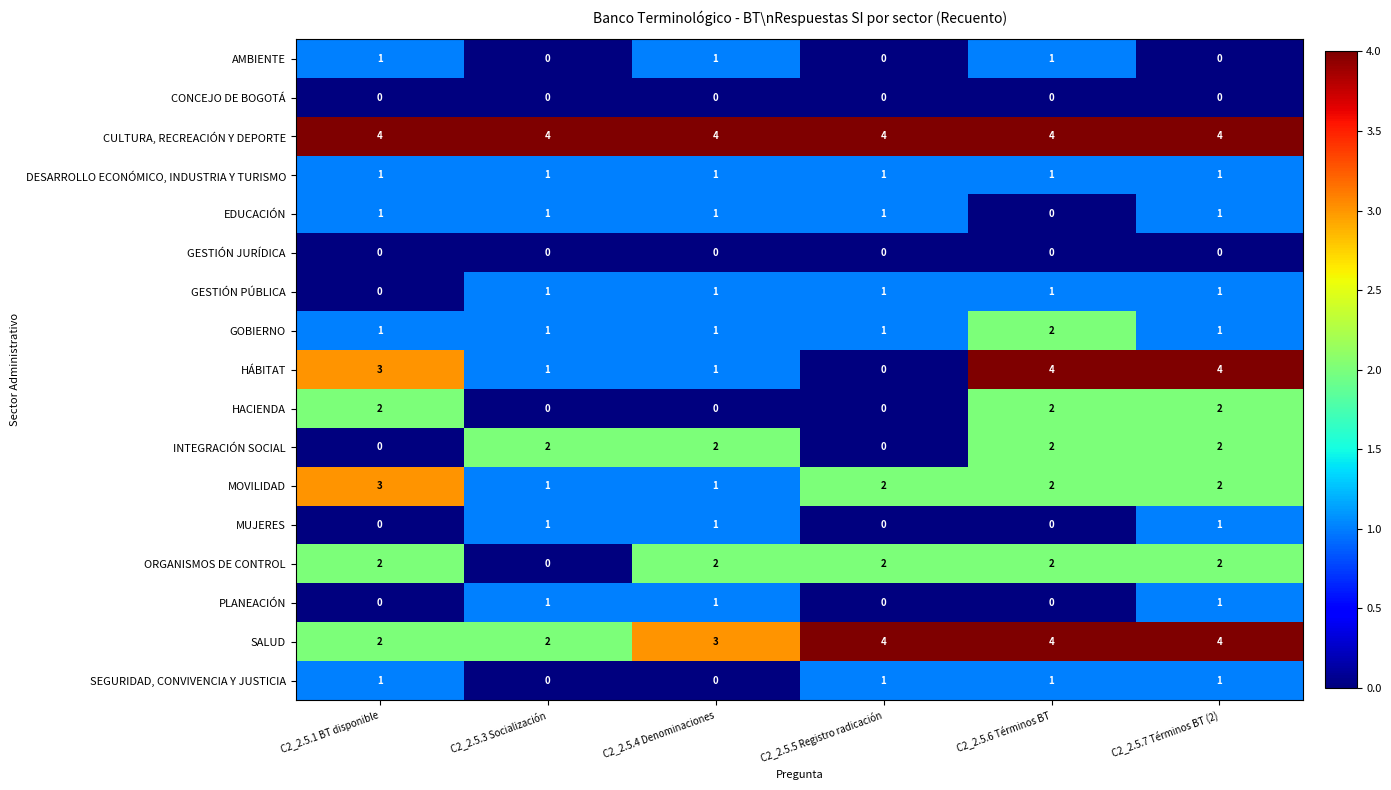

What is the sum of the ORGANISMOS DE CONTROL values at C2_2.5.4 Denominaciones and C2_2.5.1 BT disponible?

4